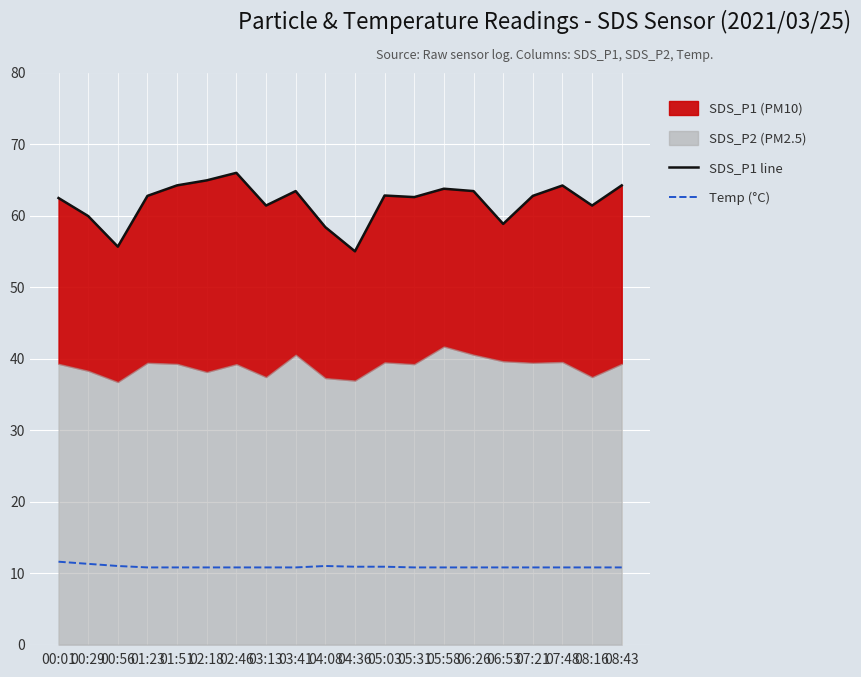

Read the Temp (°C) value at 06:26.

10.8